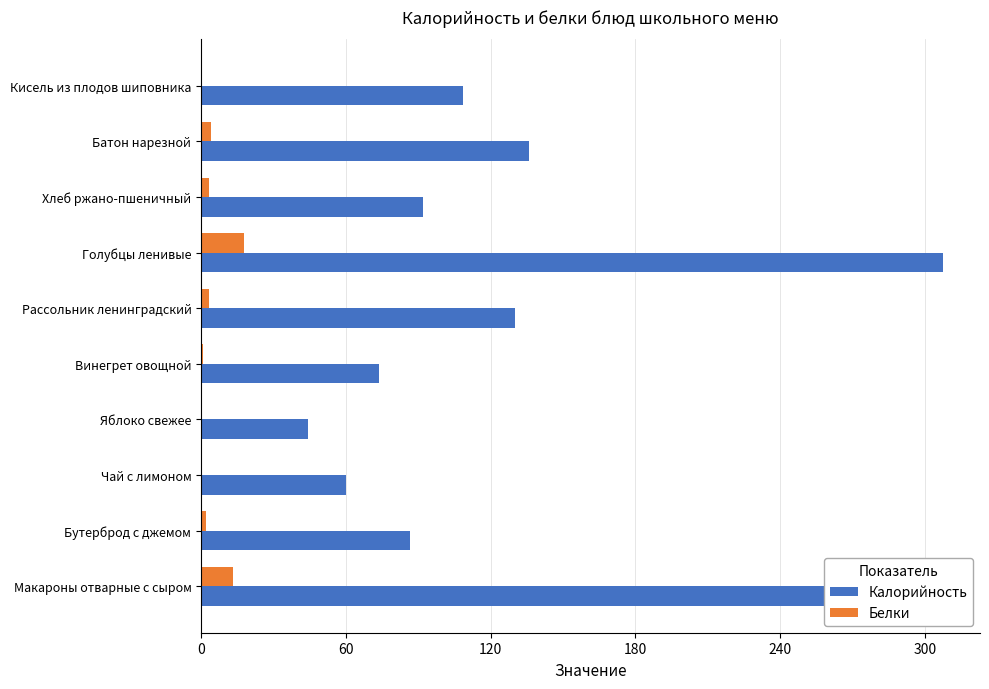

Which series has the largest total across all categories?

Калорийность